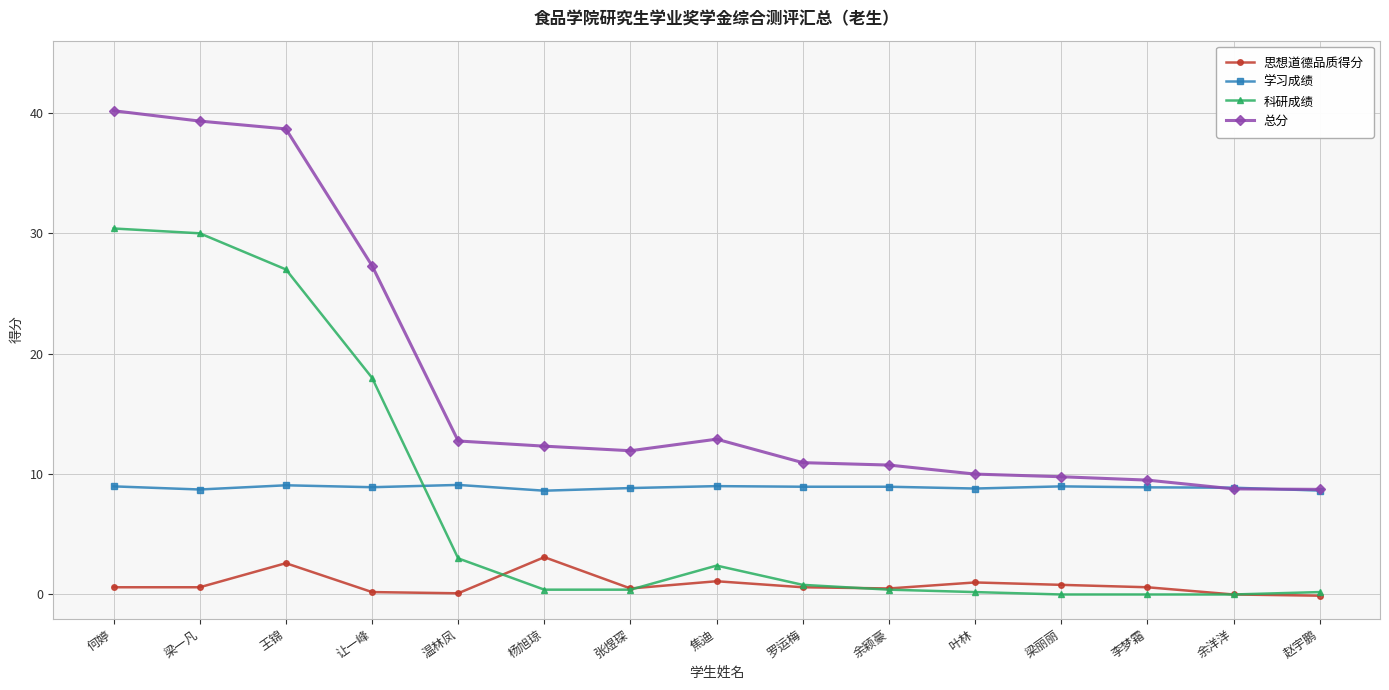

True or false: 思想道德品质得分 has more than 0 points higher than both neighbors.

True